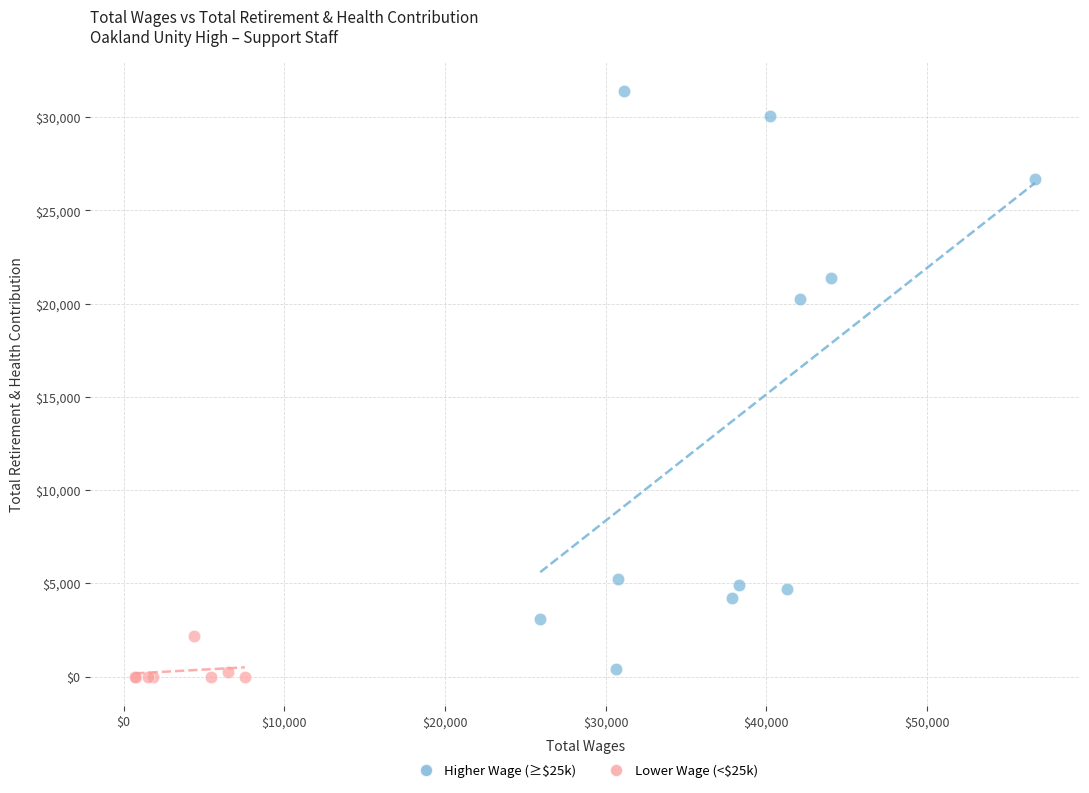

Which series contains the highest Y value?

Higher Wage (≥$25k)